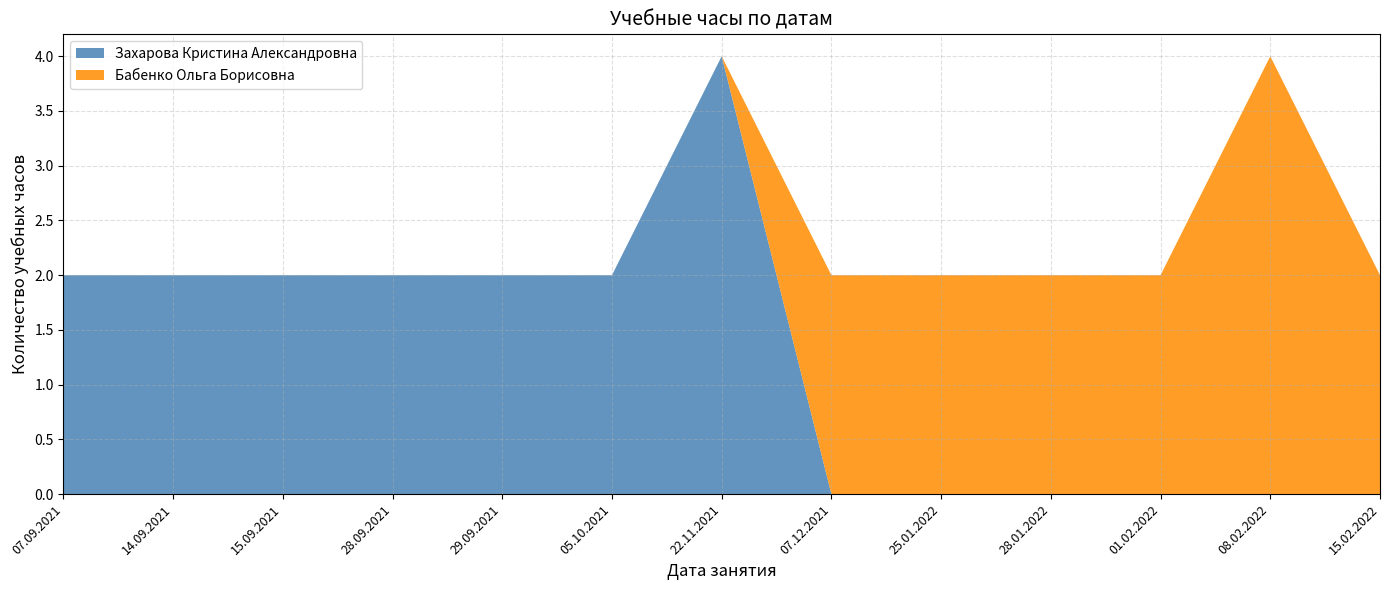

What is the label of the 8th point from the left?

07.12.2021